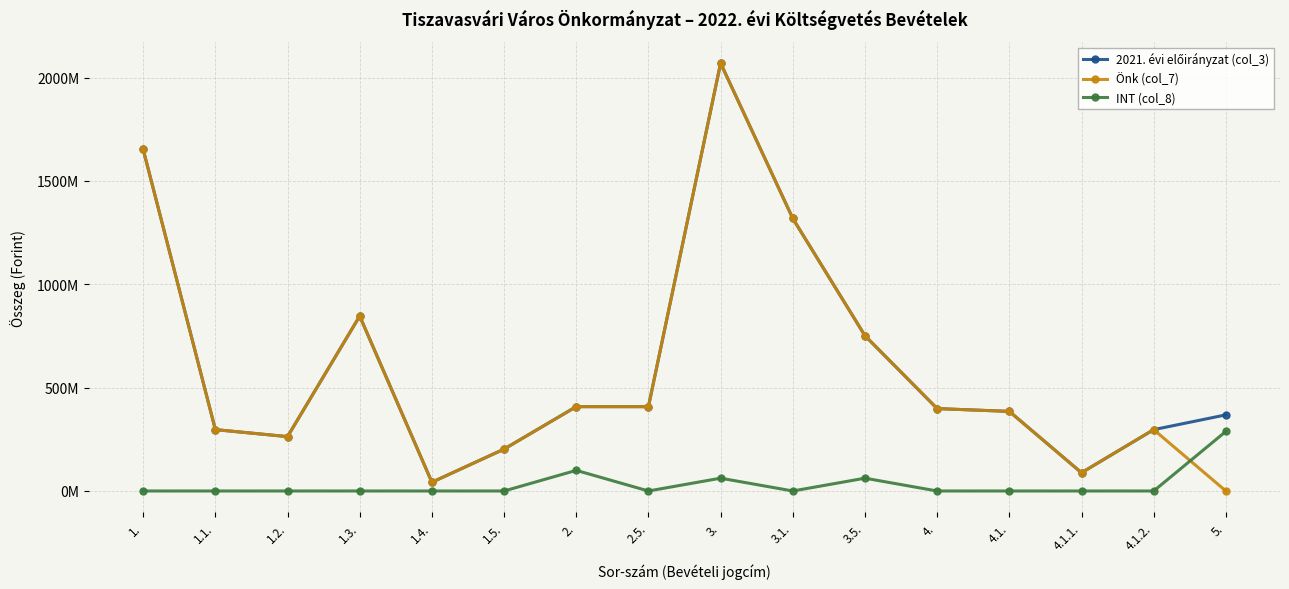

What is the difference between the second highest and second lowest values in the 2021. évi előirányzat (col_3) series?

1564215968